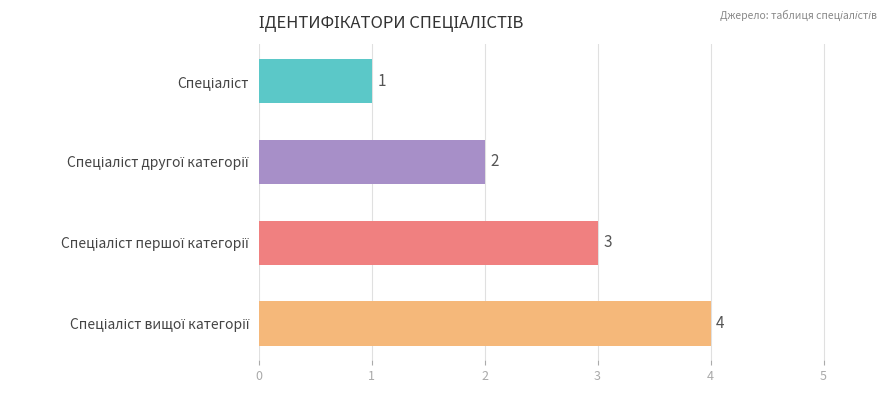

What is the sum of all values?

10